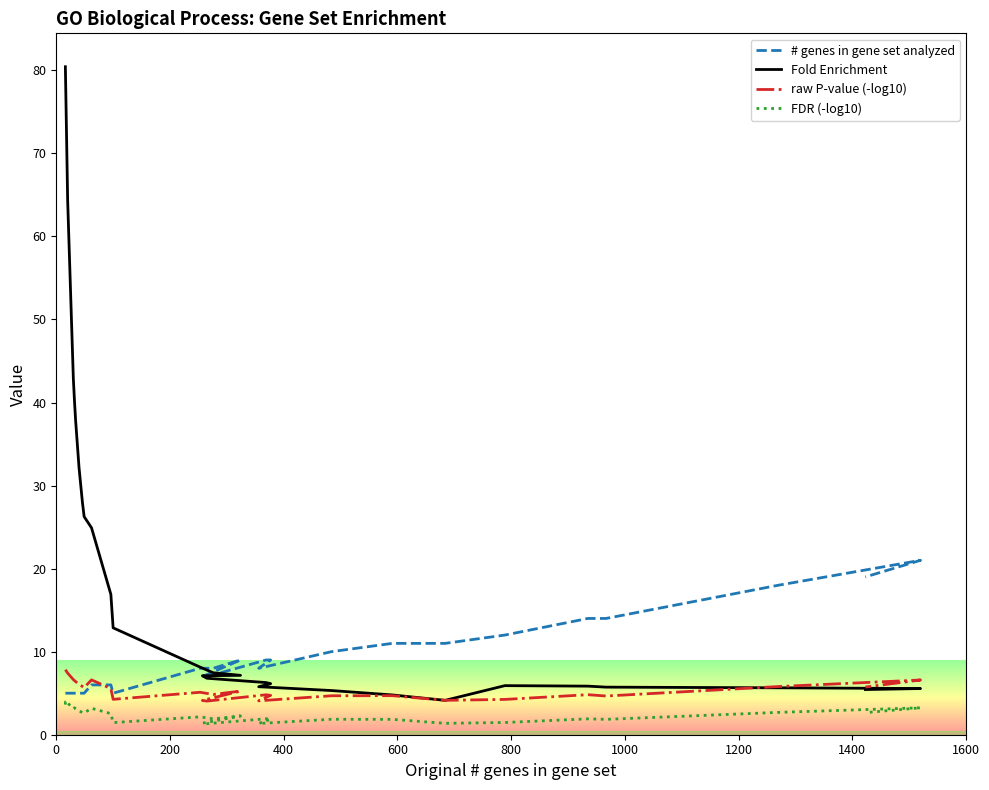

True or false: FDR (-log10) and # genes in gene set analyzed intersect in this chart.

False